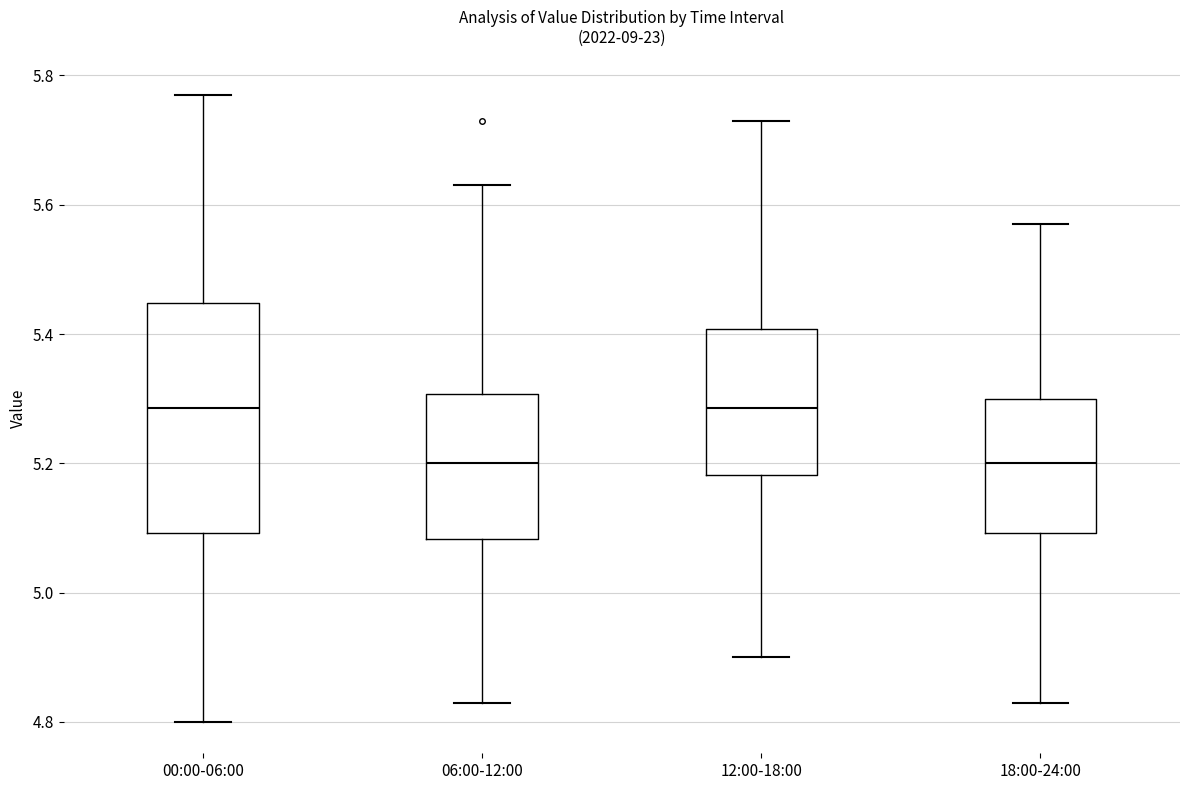

Which box is the tallest, from its lower edge to its upper edge?

00:00-06:00